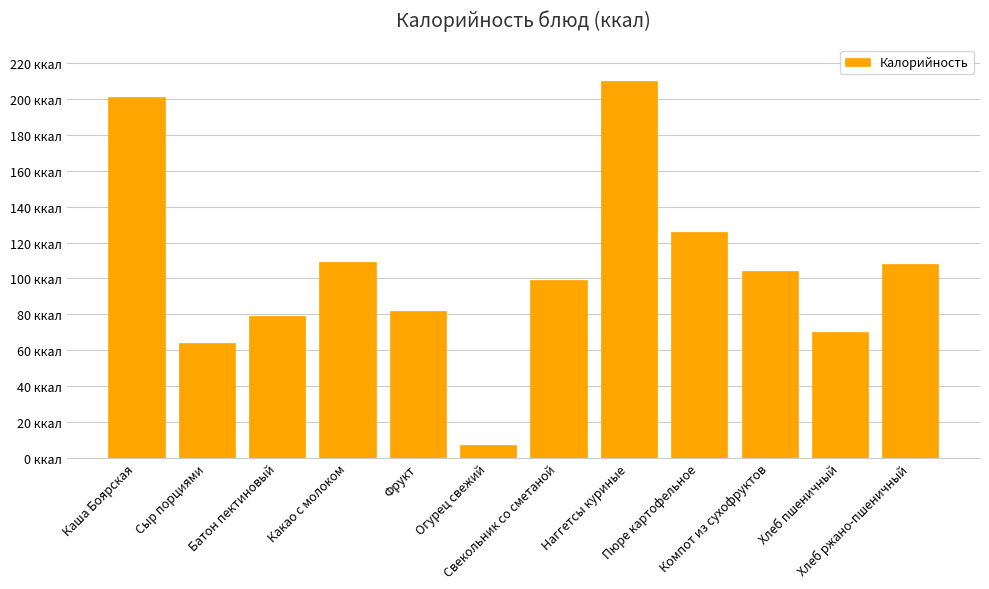

What is the approximate value at Пюре картофельное, to the nearest 5?

125